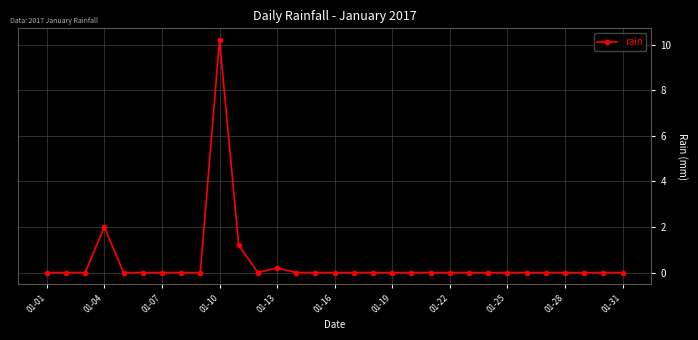

What is the average value?

0.4